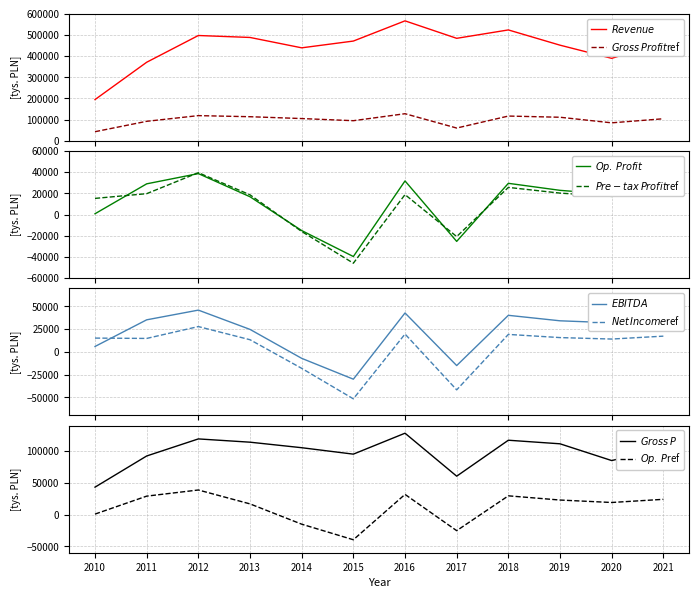

What is the value of the Zysk przed opodatkowaniem point at the 9th from the left?

25651